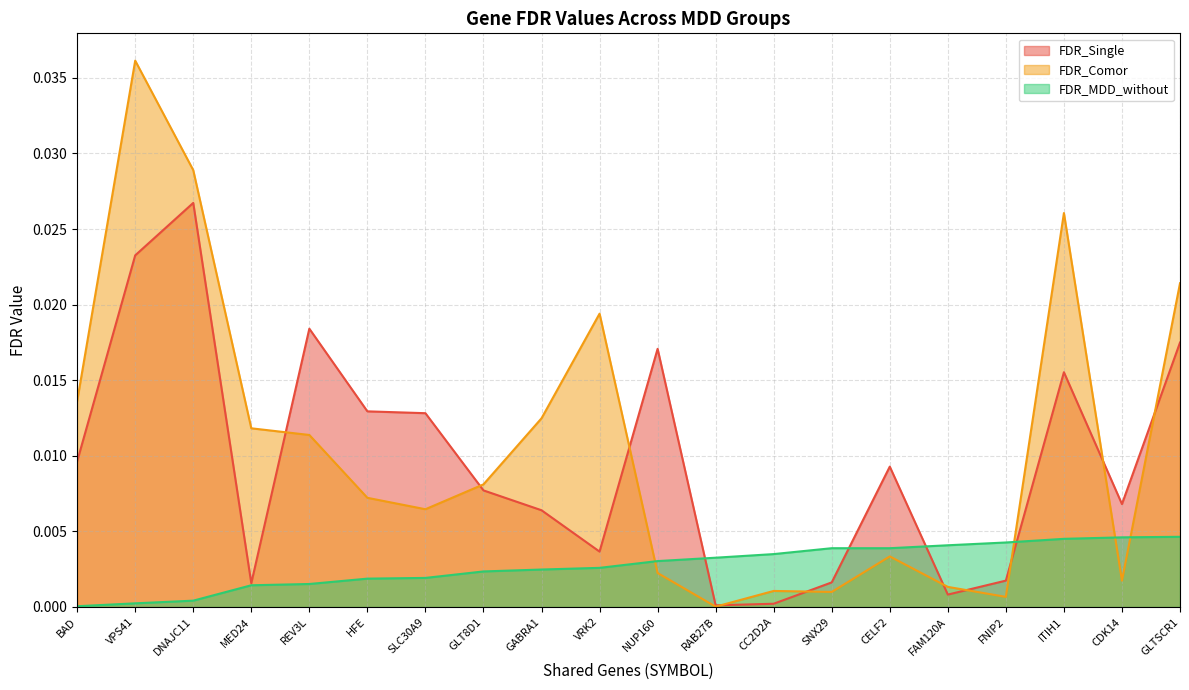

Reading left to right, extract all data points from this chart.

FDR_Single: BAD=0.0	VPS41=0.0	DNAJC11=0.0	MED24=0.0	REV3L=0.0	HFE=0.0	SLC30A9=0.0	GLT8D1=0.0	GABRA1=0.0	VRK2=0.0	NUP160=0.0	RAB27B=0.0	CC2D2A=0.0	SNX29=0.0	CELF2=0.0	FAM120A=0.0	FNIP2=0.0	ITIH1=0.0	CDK14=0.0	GLTSCR1=0.0
FDR_Comor: BAD=0.0	VPS41=0.0	DNAJC11=0.0	MED24=0.0	REV3L=0.0	HFE=0.0	SLC30A9=0.0	GLT8D1=0.0	GABRA1=0.0	VRK2=0.0	NUP160=0.0	RAB27B=0.0	CC2D2A=0.0	SNX29=0.0	CELF2=0.0	FAM120A=0.0	FNIP2=0.0	ITIH1=0.0	CDK14=0.0	GLTSCR1=0.0
FDR_MDD_without: BAD=0.0	VPS41=0.0	DNAJC11=0.0	MED24=0.0	REV3L=0.0	HFE=0.0	SLC30A9=0.0	GLT8D1=0.0	GABRA1=0.0	VRK2=0.0	NUP160=0.0	RAB27B=0.0	CC2D2A=0.0	SNX29=0.0	CELF2=0.0	FAM120A=0.0	FNIP2=0.0	ITIH1=0.0	CDK14=0.0	GLTSCR1=0.0